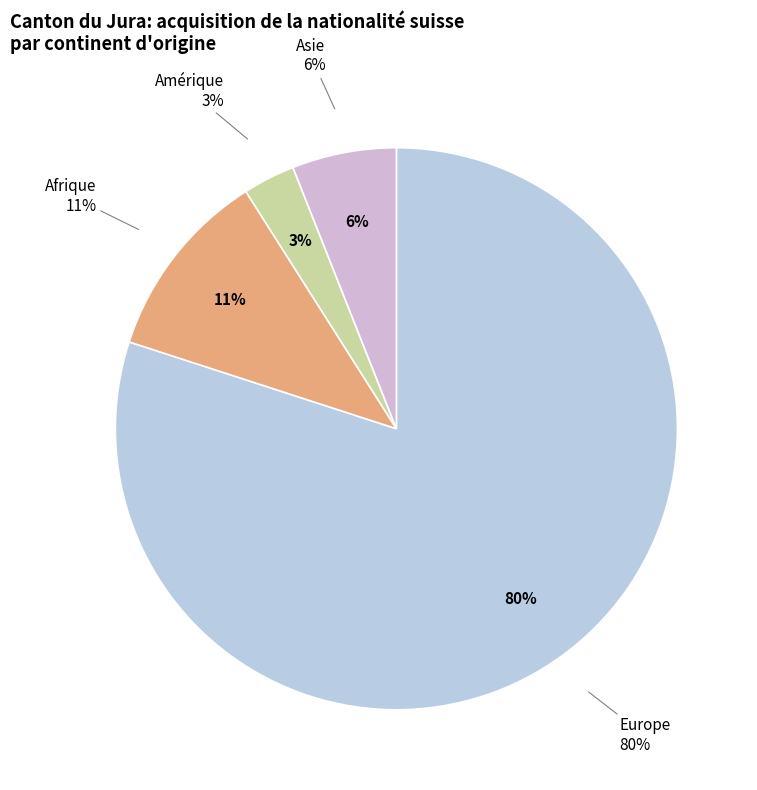

The Asie slice represents 6% of the pie. True or false?

True